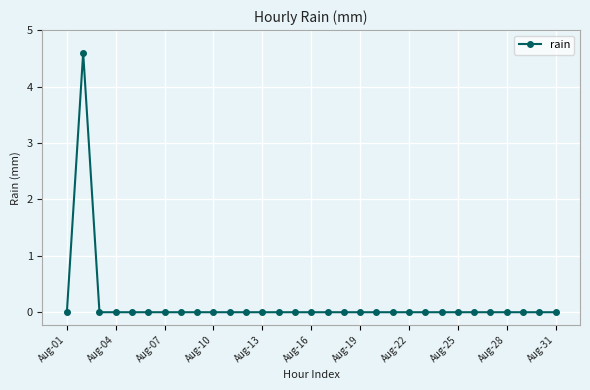

True or false: there are more than 0 points higher than both neighbors.

True